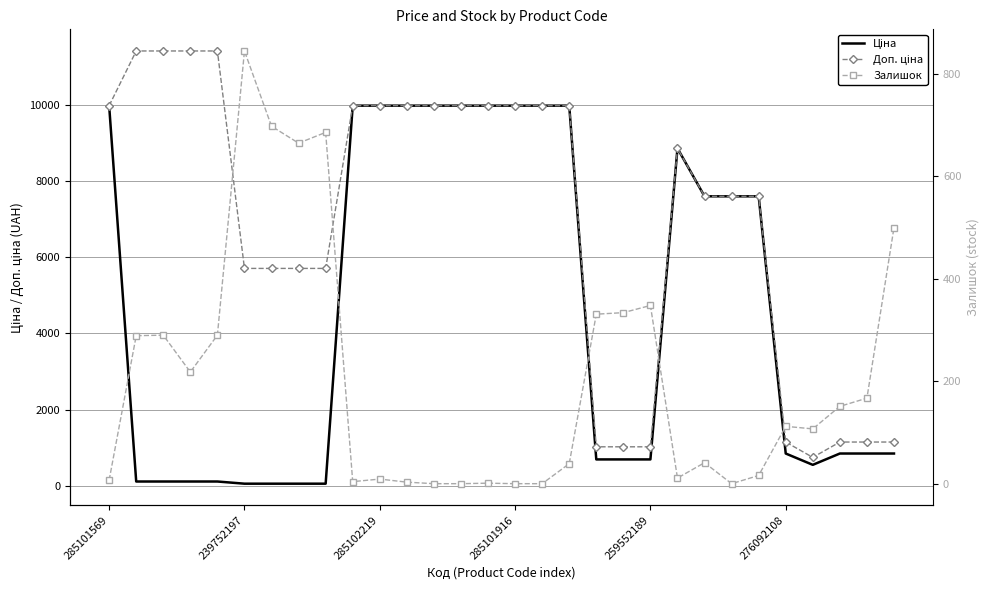

Is it true that Доп. ціна equals 524.7 at 276092108?

False